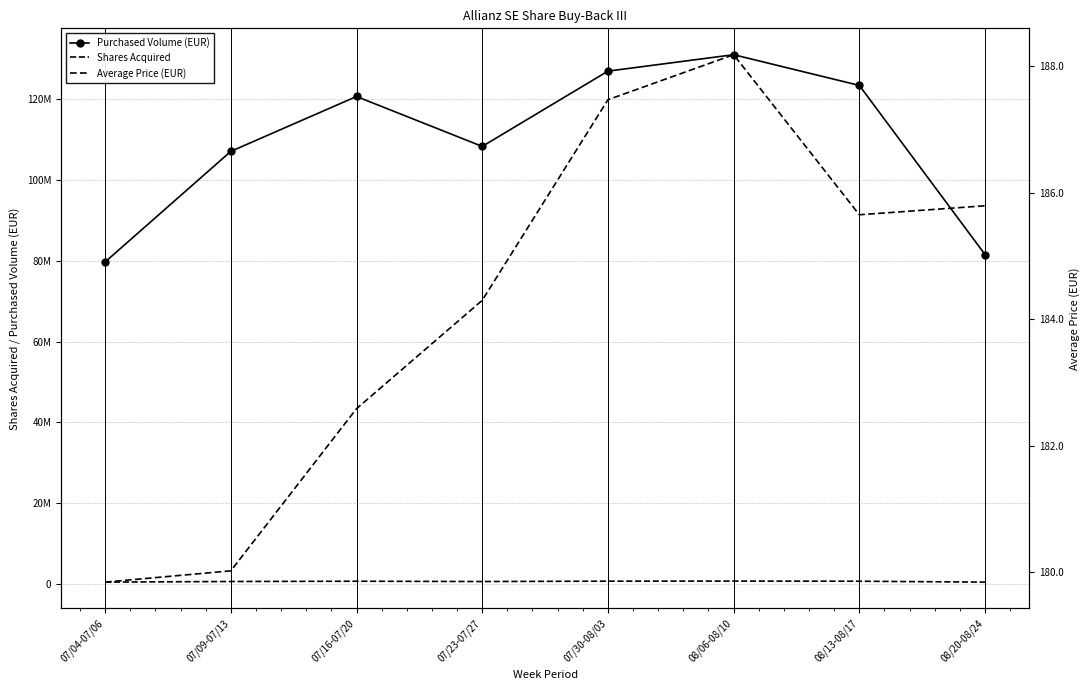

True or false: Average Price (EUR) has a value of 317.3 at 07/04-07/06.

False